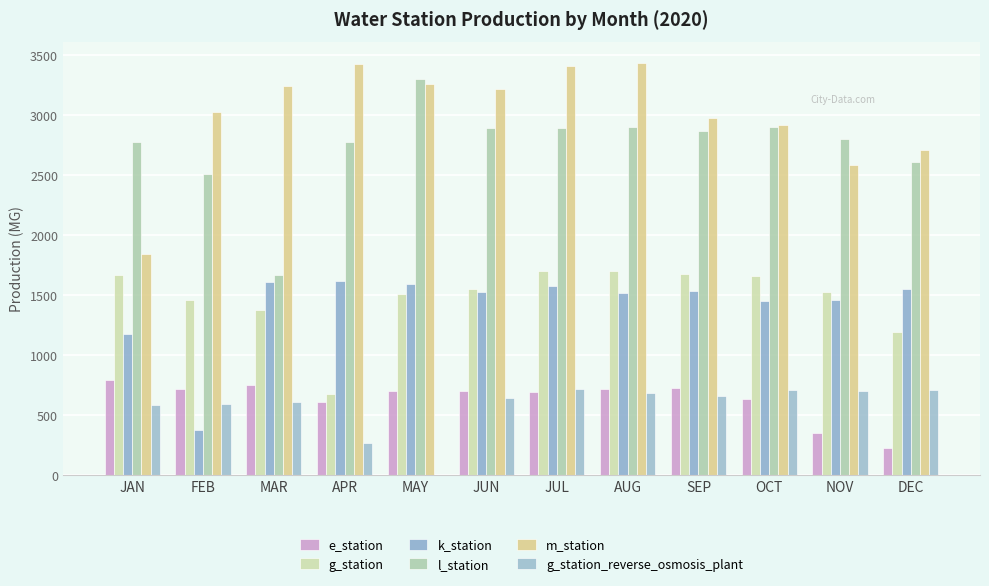

Is it true that e_station equals 799 at JAN?

True